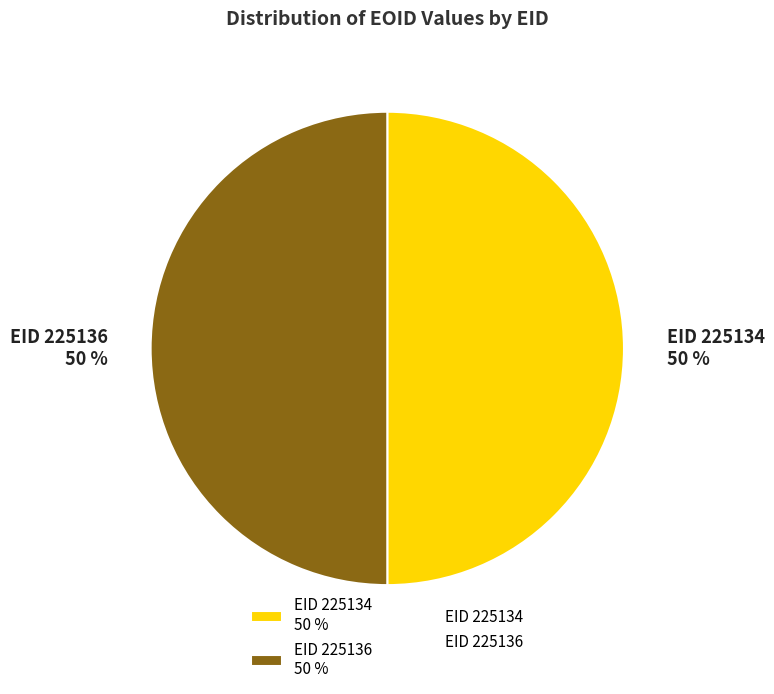

True or false: EID 225136 50 % accounts for 50% of the total.

True